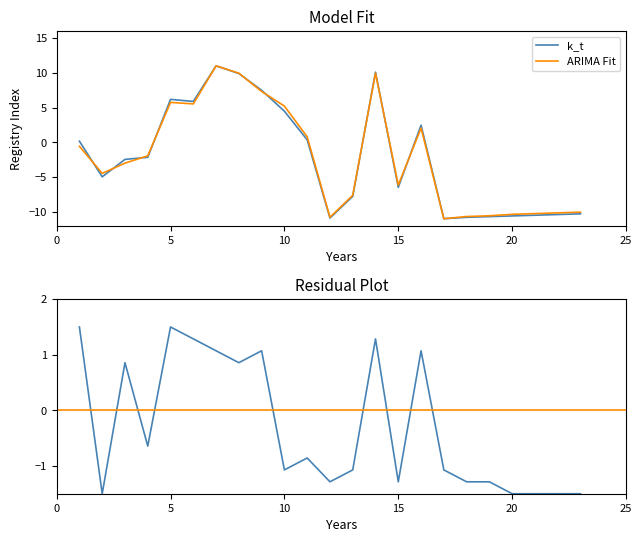

True or false: ARIMA Fit and k_t cross at least once.

True